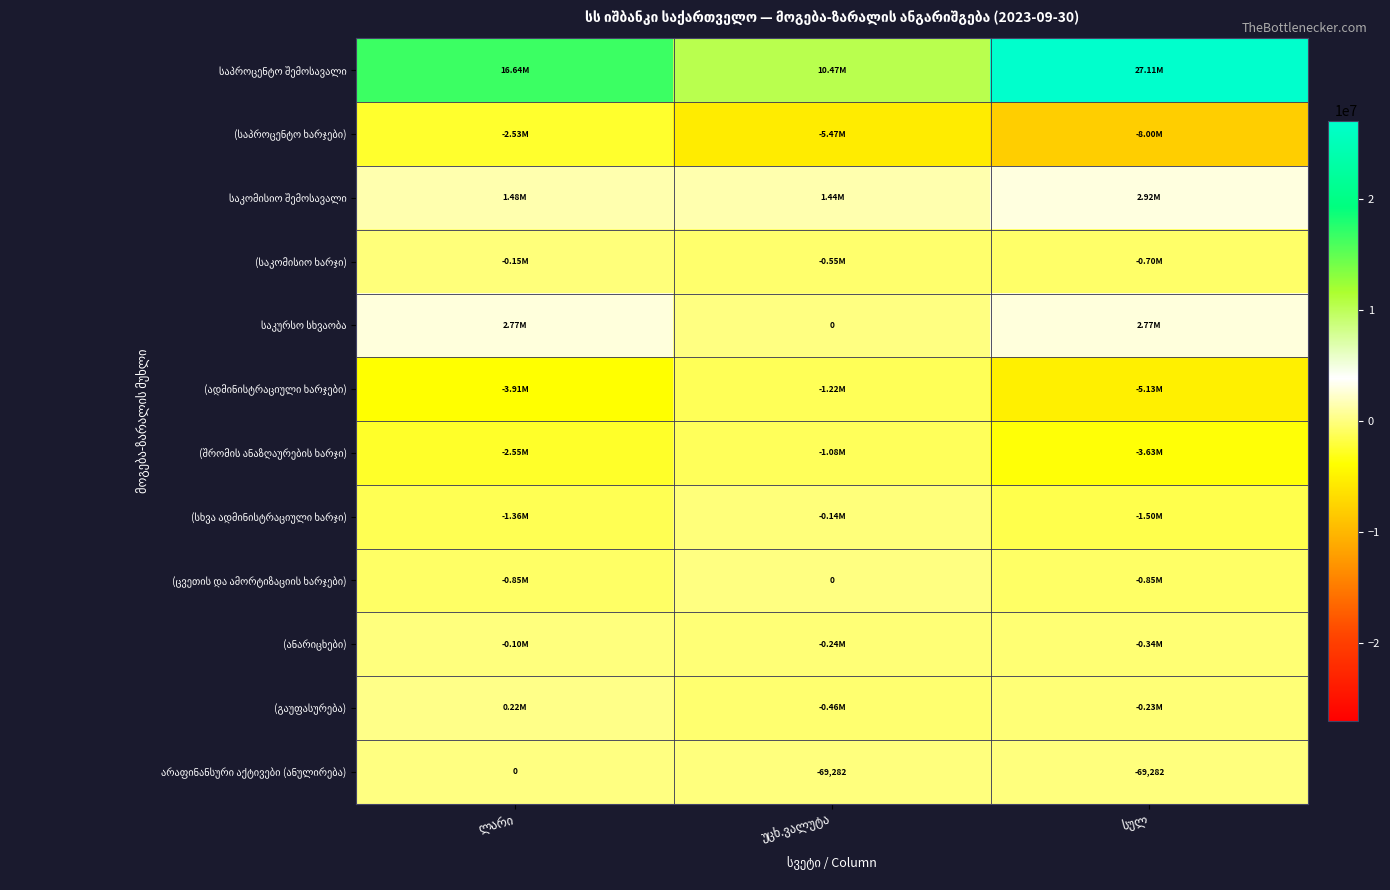

What is the total value across all series at უცხ.ვალუტა?

2694436.4